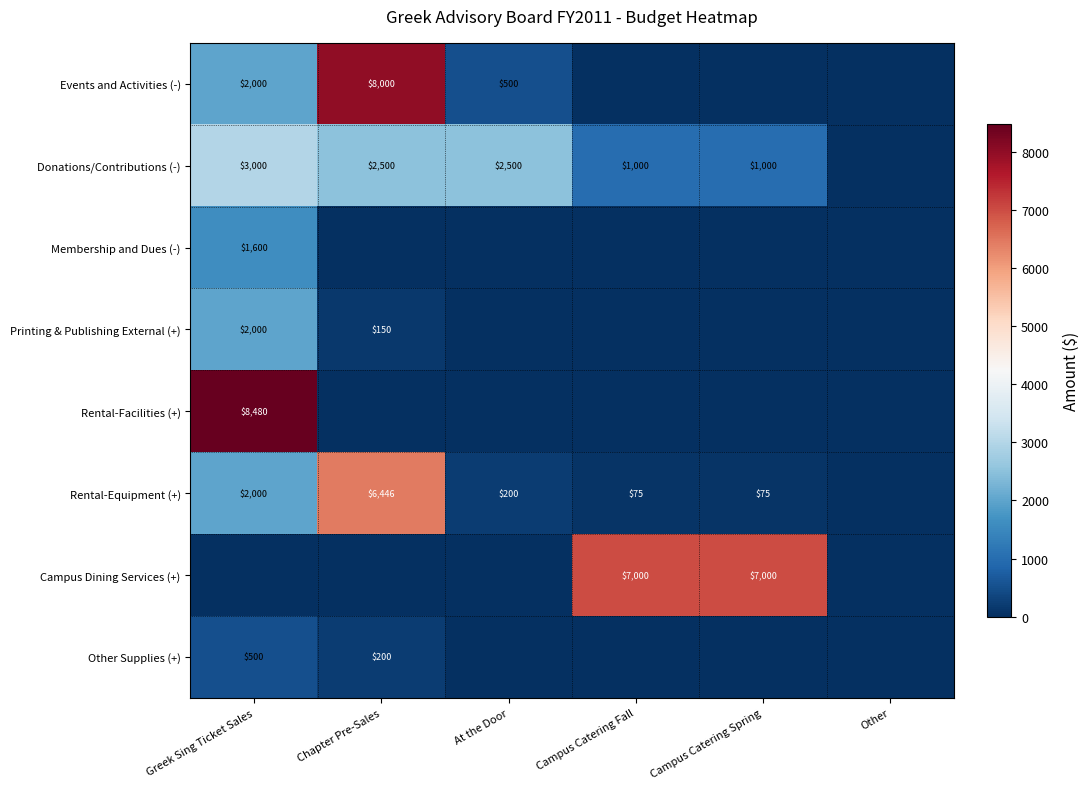

Which category has the highest value across all series?

Greek Sing Ticket Sales